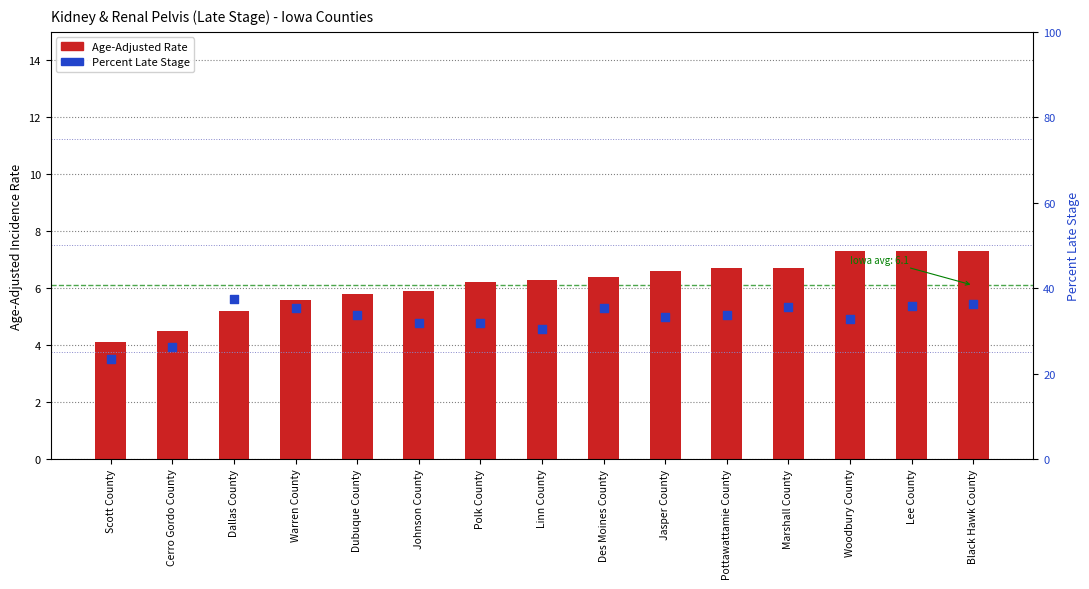

Which series has the largest Y range (max minus min)?

Percent Late Stage